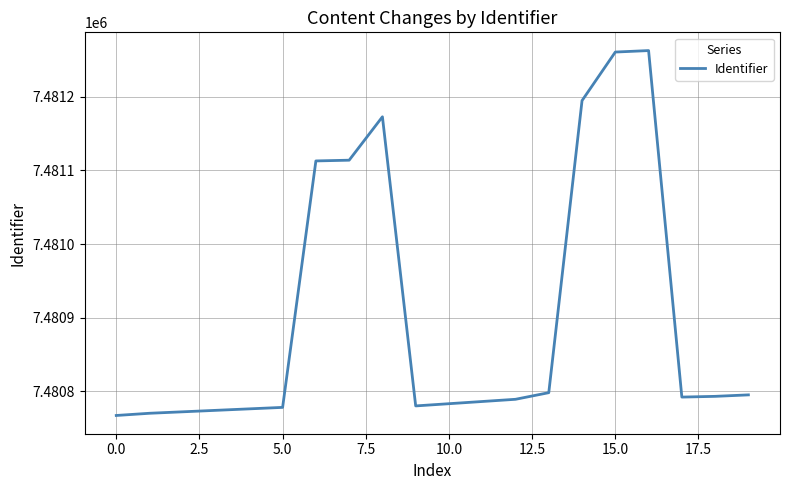

What is the minimum value shown in the chart?

7480767